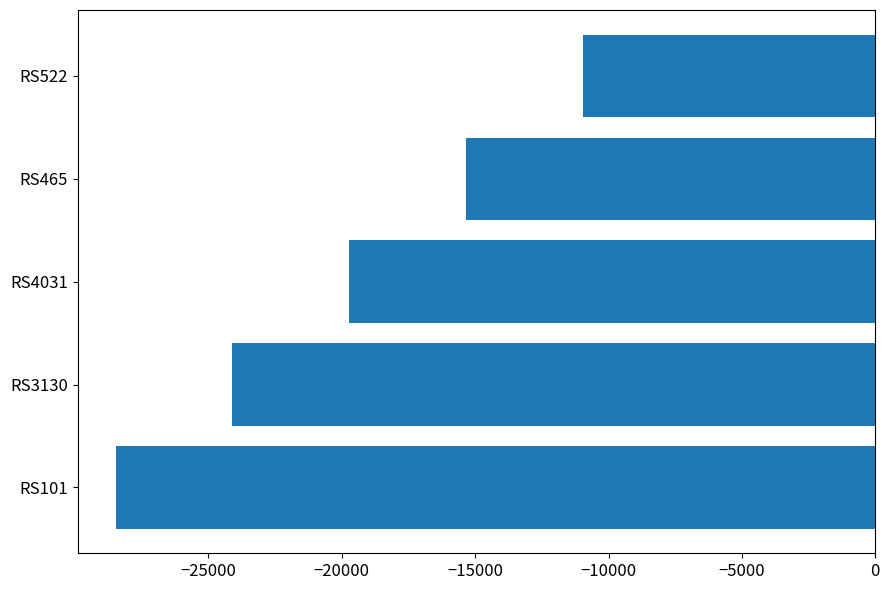

Reading top to bottom, what are all the values shown in this chart?

RS522=-10955.2	RS465=-15337.3	RS4031=-19719.3	RS3130=-24101.4	RS101=-28483.5